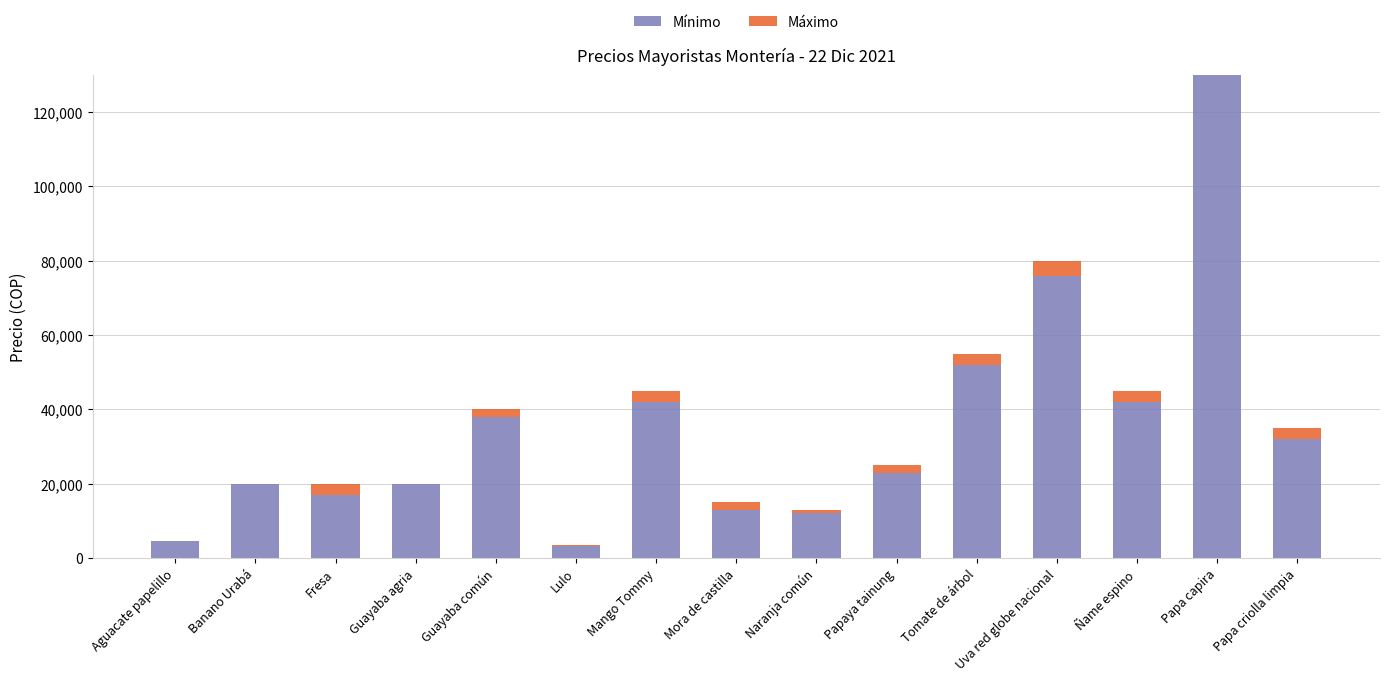

Count the number of categories in the chart.

15